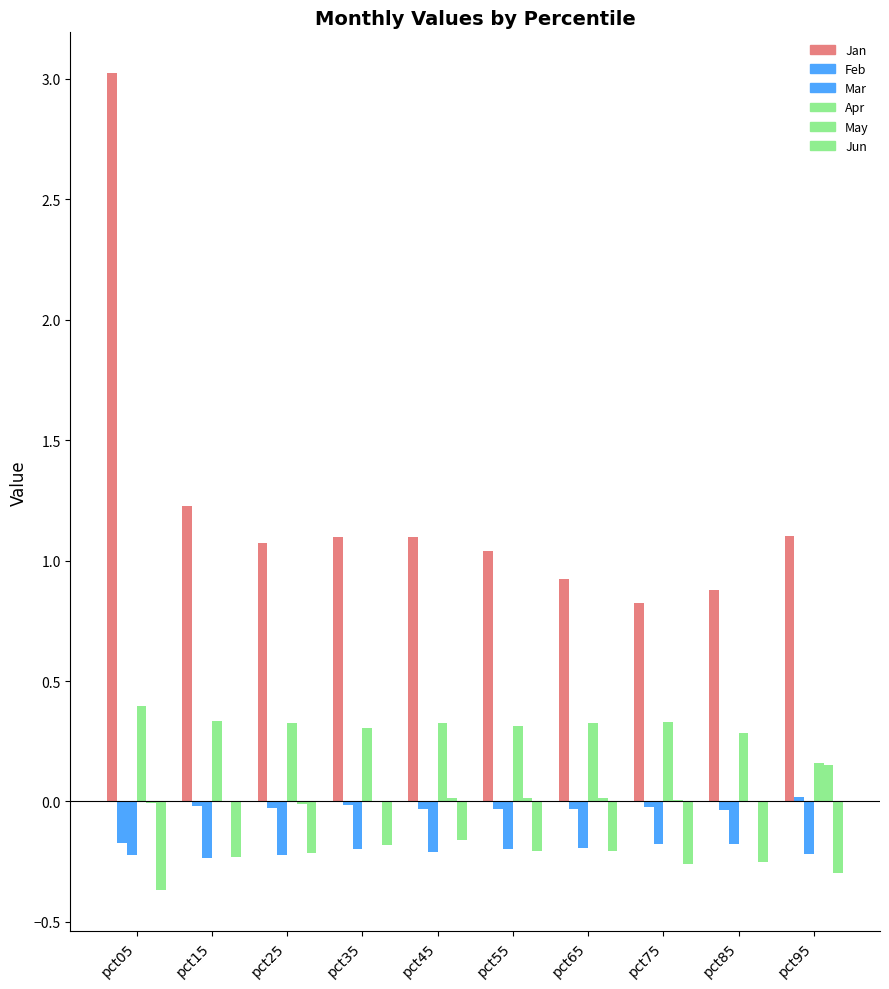

What is the spread (max minus min) of values at pct35?

1.3